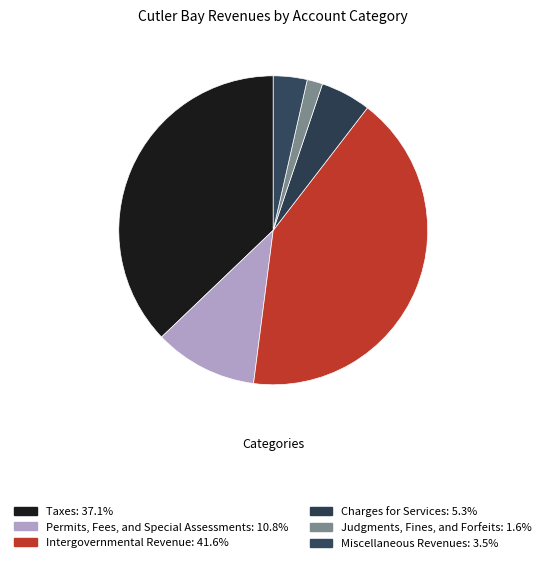

Count the number of slices in the pie.

6